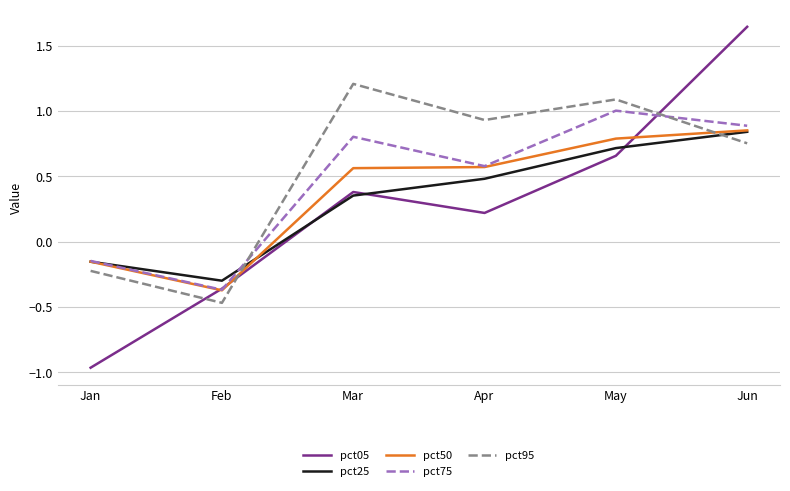

What is the highest value of the pct75 series?

1.0